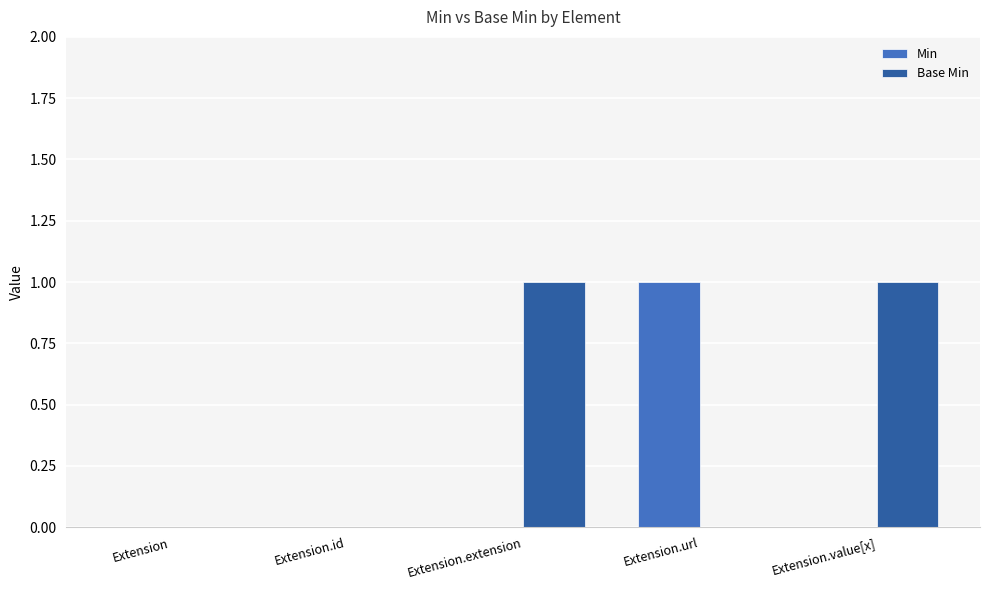

Which series has the largest total across all categories?

Base Min